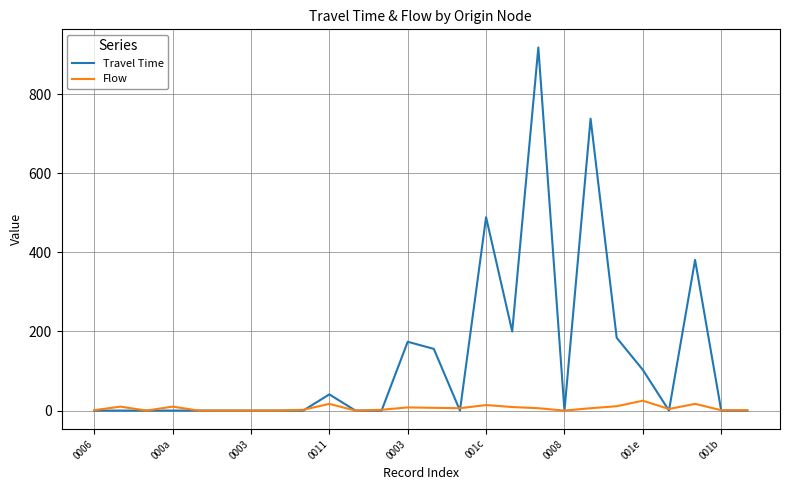

What are all the series names shown in the legend?

Travel Time, Flow